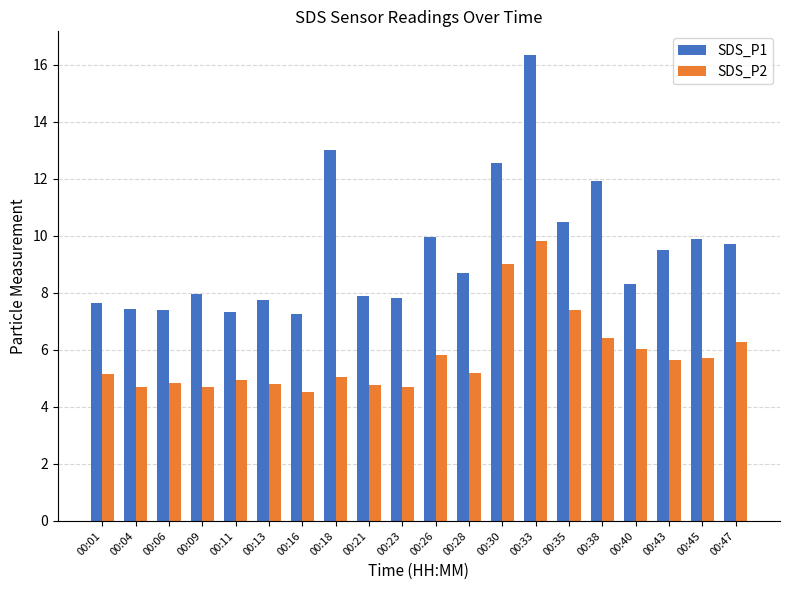

What is the value of the SDS_P2 bar at the 13th from the left?

9.0